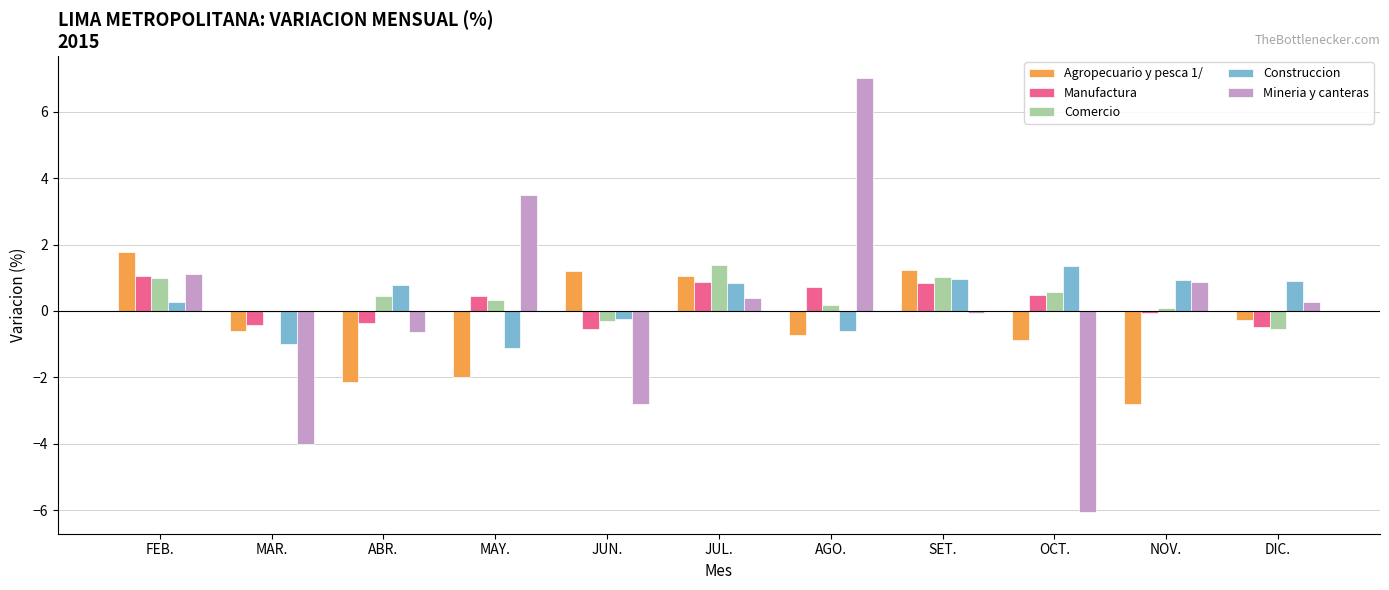

Is the value of Manufactura at SET. greater than the value of Comercio at JUN.?

Yes